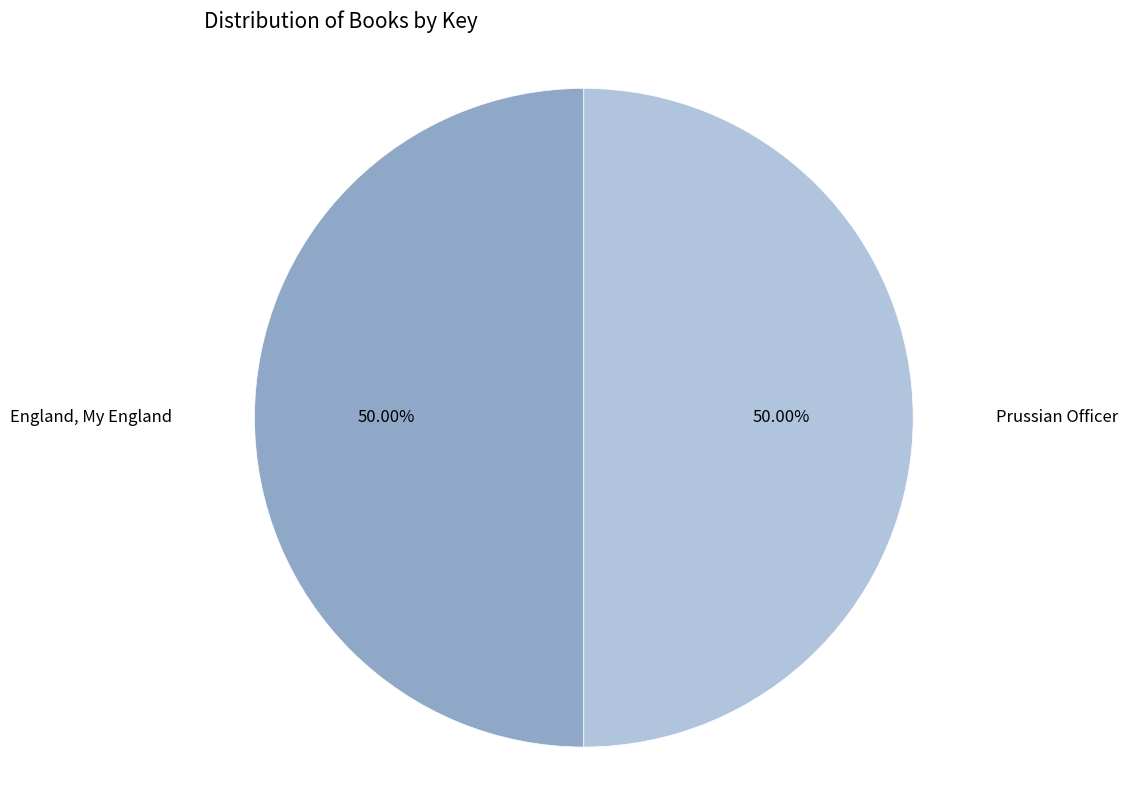

Do England, My England and Prussian Officer together represent more than half of the pie?

Yes